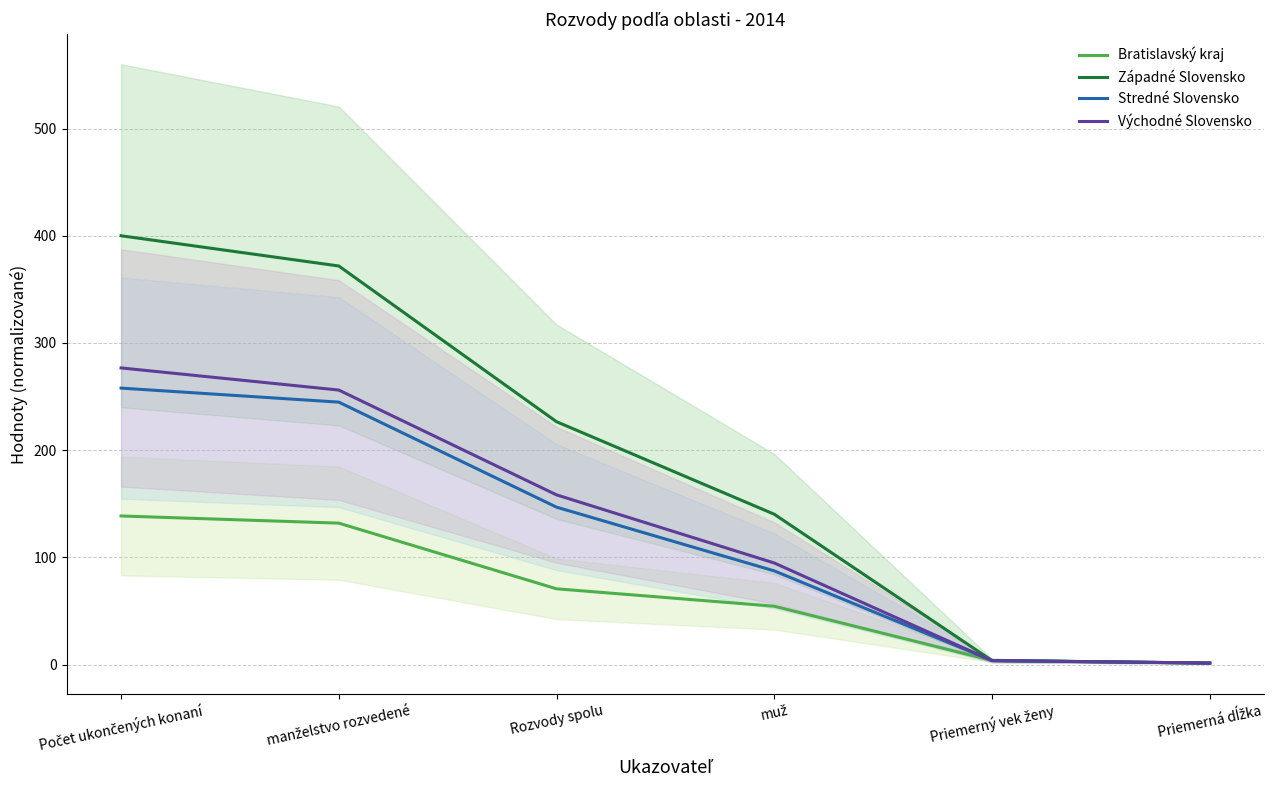

How many data points does each series have?

6